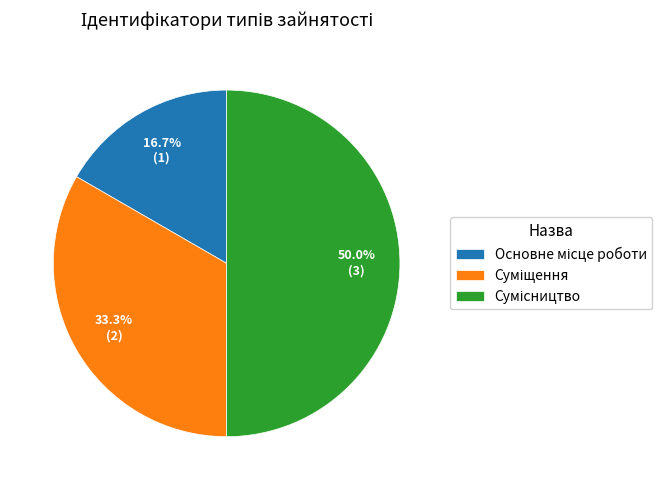

What is the change in value from Основне місце роботи to Сумісництво?

+2